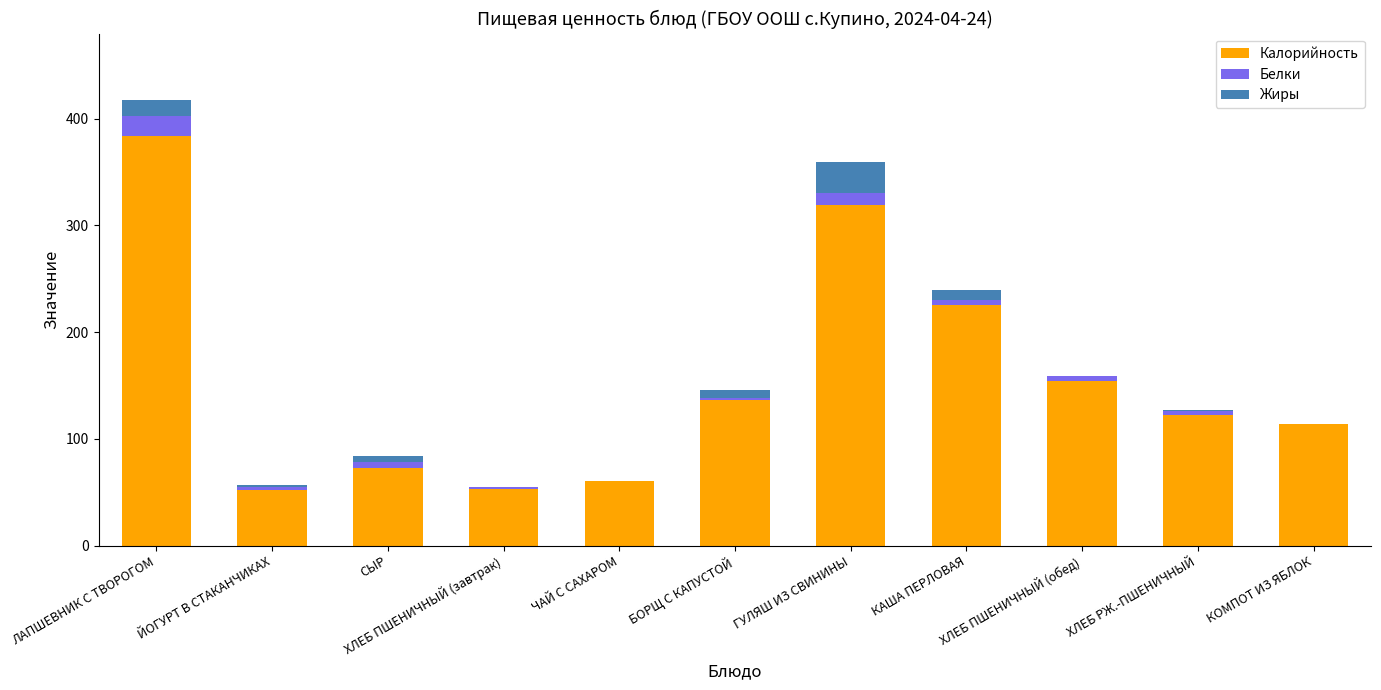

What is the label of the 8th bar from the left?

КАША ПЕРЛОВАЯ